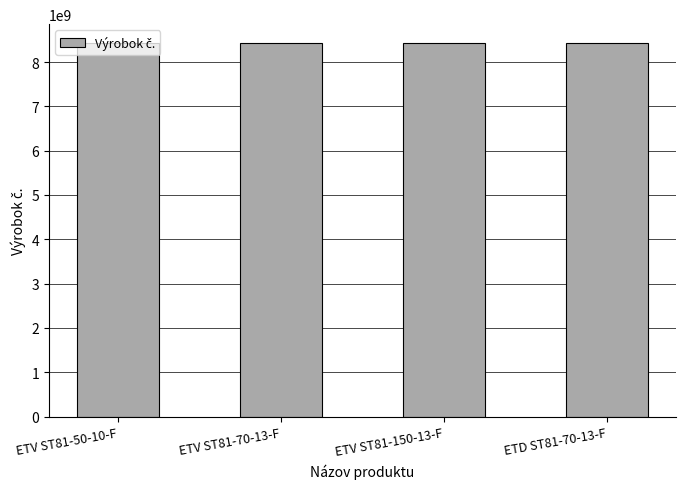

What is the ratio of the value at ETV ST81-150-13-F to the value at ETV ST81-50-10-F?

1.0